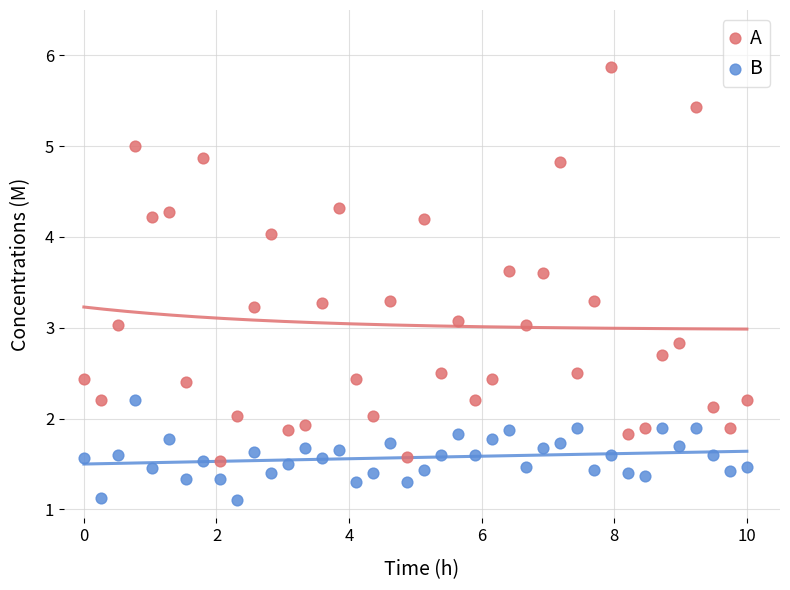

Across all data points, what is the range of Y values (max minus min)?

4.8